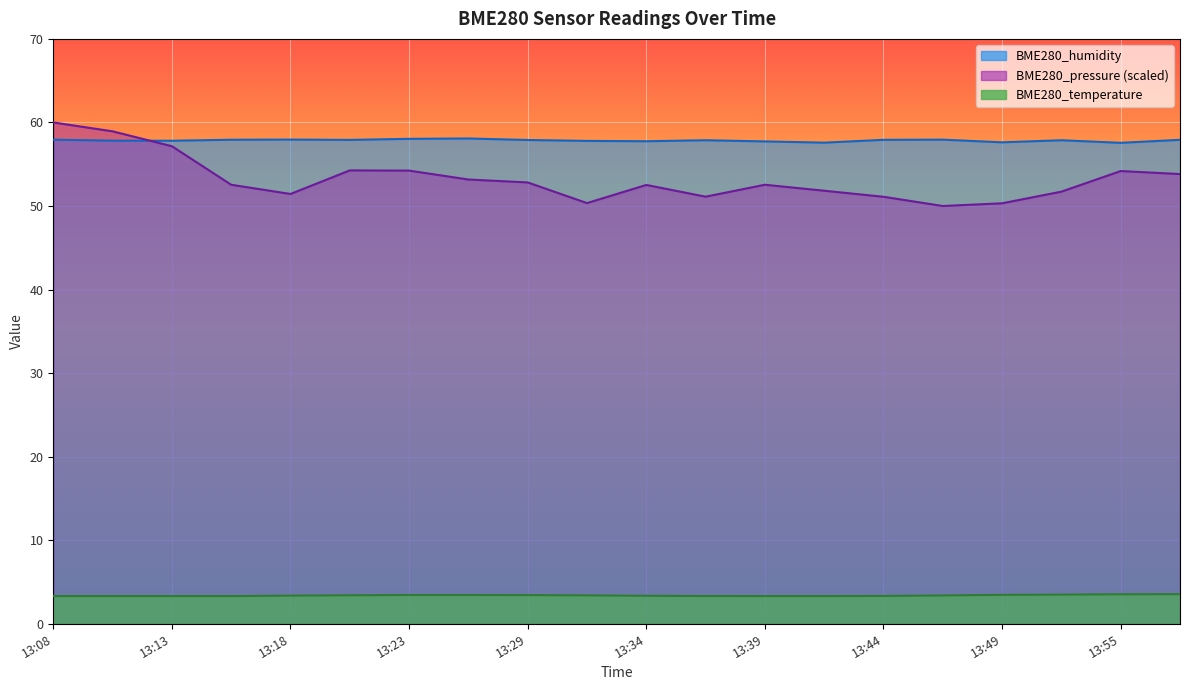

At 13:55, list the series in order from smallest to largest.

BME280_temperature, BME280_pressure (scaled), BME280_humidity